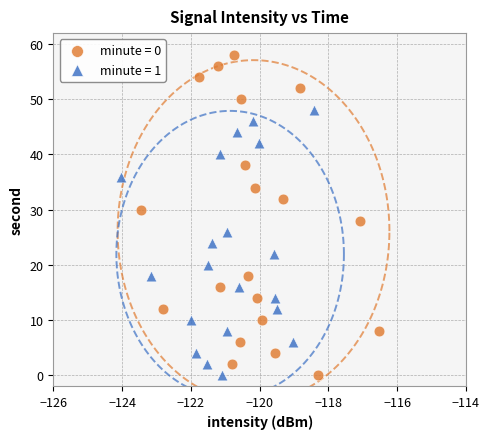

Which series reaches the maximum Y coordinate?

minute = 0